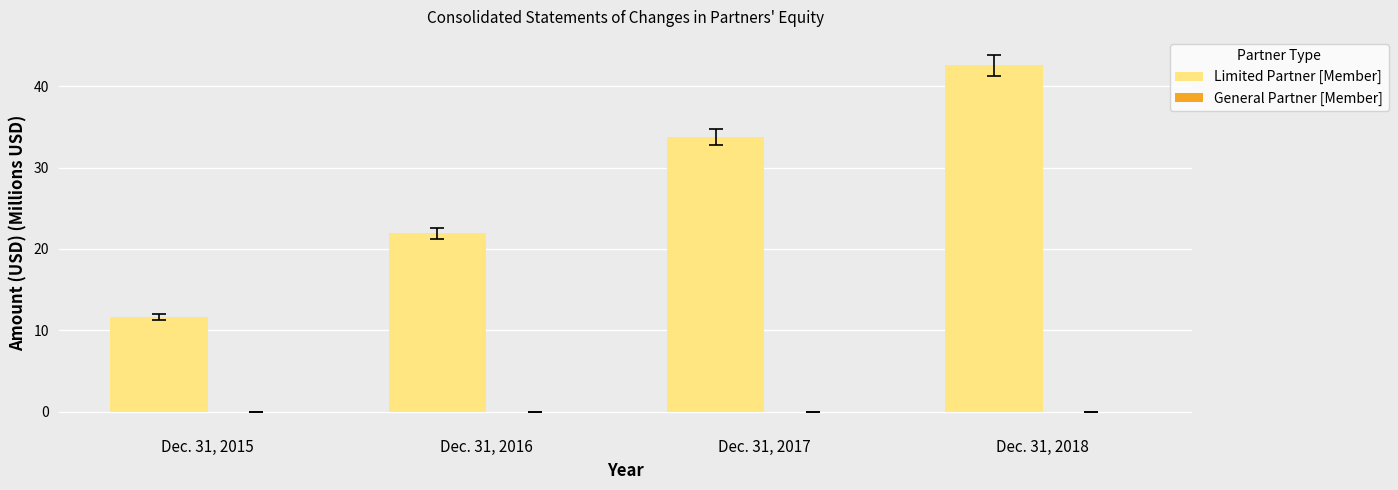

What is the sum of all Limited Partner [Member] values?

109.9